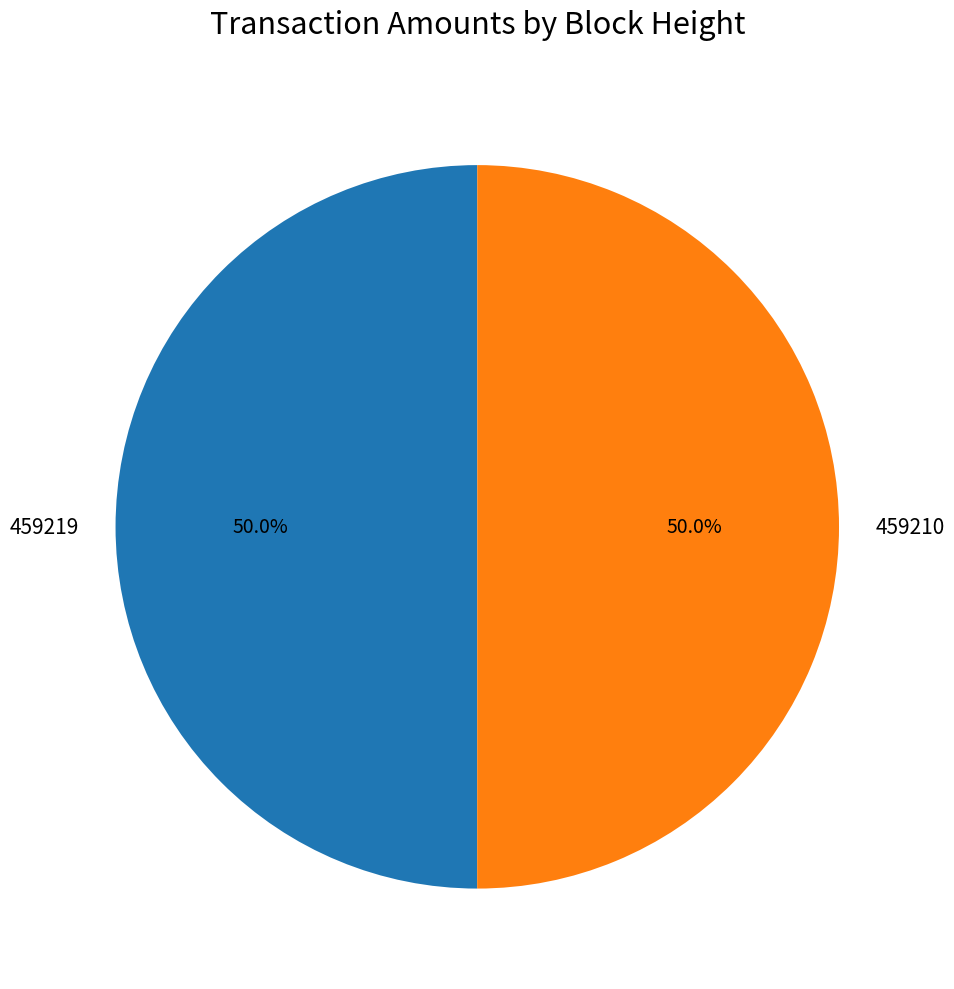

How many slices are in this pie chart?

2